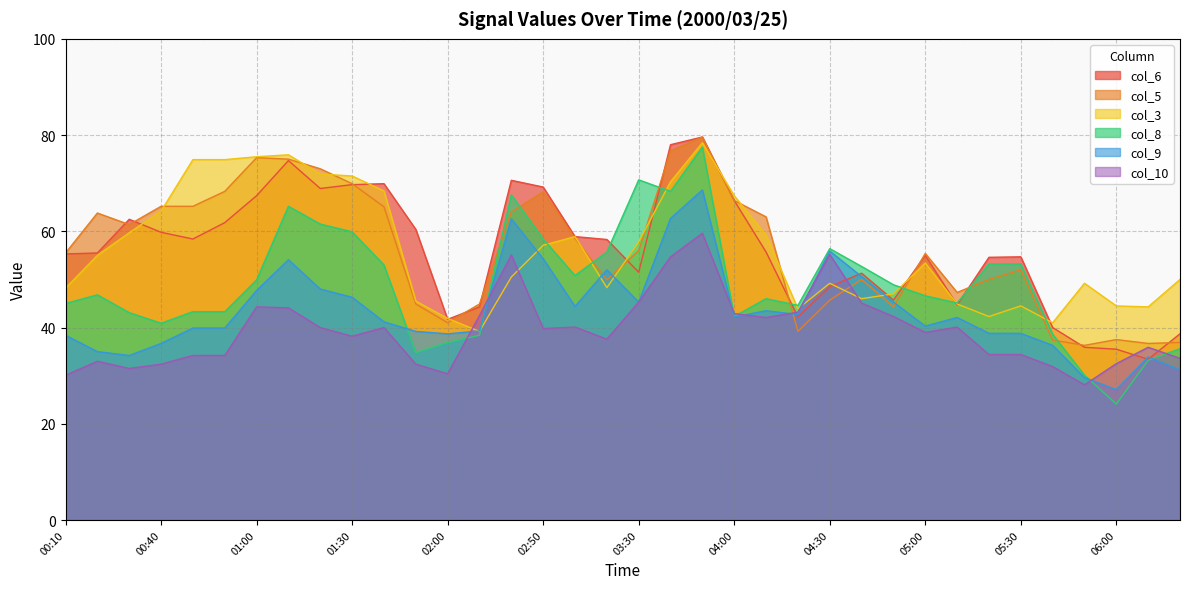

True or false: col_5 and col_6 cross at least once.

True